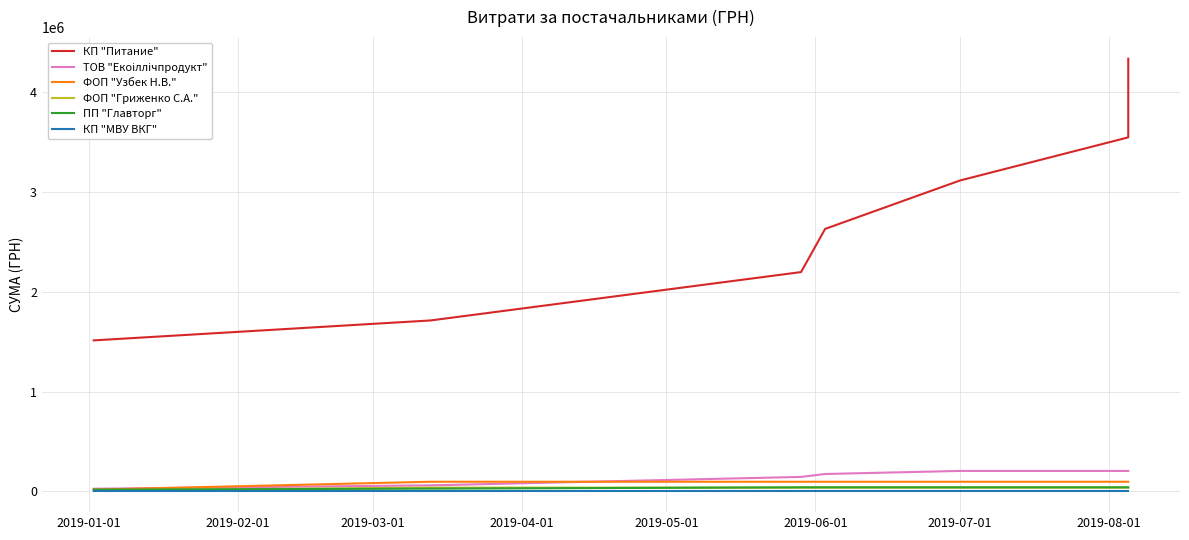

How many lines are shown in the chart?

6